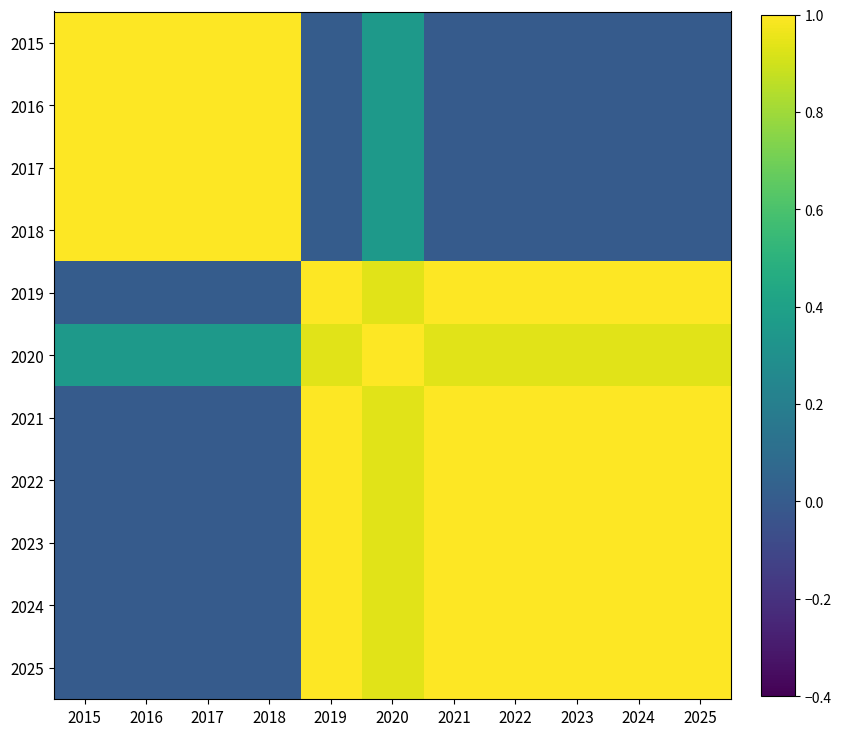

Reading left to right, list all the values displayed in this chart.

2015: 2015=1.0	2016=1.0	2017=1.0	2018=1.0	2019=0.0	2020=0.4	2021=0.0	2022=0.0	2023=0.0	2024=0.0	2025=0.0
2016: 2015=1.0	2016=1.0	2017=1.0	2018=1.0	2019=0.0	2020=0.4	2021=0.0	2022=0.0	2023=0.0	2024=0.0	2025=0.0
2017: 2015=1.0	2016=1.0	2017=1.0	2018=1.0	2019=0.0	2020=0.4	2021=0.0	2022=0.0	2023=0.0	2024=0.0	2025=0.0
2018: 2015=1.0	2016=1.0	2017=1.0	2018=1.0	2019=0.0	2020=0.4	2021=0.0	2022=0.0	2023=0.0	2024=0.0	2025=0.0
2019: 2015=0.0	2016=0.0	2017=0.0	2018=0.0	2019=1.0	2020=0.9	2021=1.0	2022=1.0	2023=1.0	2024=1.0	2025=1.0
2020: 2015=0.4	2016=0.4	2017=0.4	2018=0.4	2019=0.9	2020=1.0	2021=0.9	2022=0.9	2023=0.9	2024=0.9	2025=0.9
2021: 2015=0.0	2016=0.0	2017=0.0	2018=0.0	2019=1.0	2020=0.9	2021=1.0	2022=1.0	2023=1.0	2024=1.0	2025=1.0
2022: 2015=0.0	2016=0.0	2017=0.0	2018=0.0	2019=1.0	2020=0.9	2021=1.0	2022=1.0	2023=1.0	2024=1.0	2025=1.0
2023: 2015=0.0	2016=0.0	2017=0.0	2018=0.0	2019=1.0	2020=0.9	2021=1.0	2022=1.0	2023=1.0	2024=1.0	2025=1.0
2024: 2015=0.0	2016=0.0	2017=0.0	2018=0.0	2019=1.0	2020=0.9	2021=1.0	2022=1.0	2023=1.0	2024=1.0	2025=1.0
2025: 2015=0.0	2016=0.0	2017=0.0	2018=0.0	2019=1.0	2020=0.9	2021=1.0	2022=1.0	2023=1.0	2024=1.0	2025=1.0